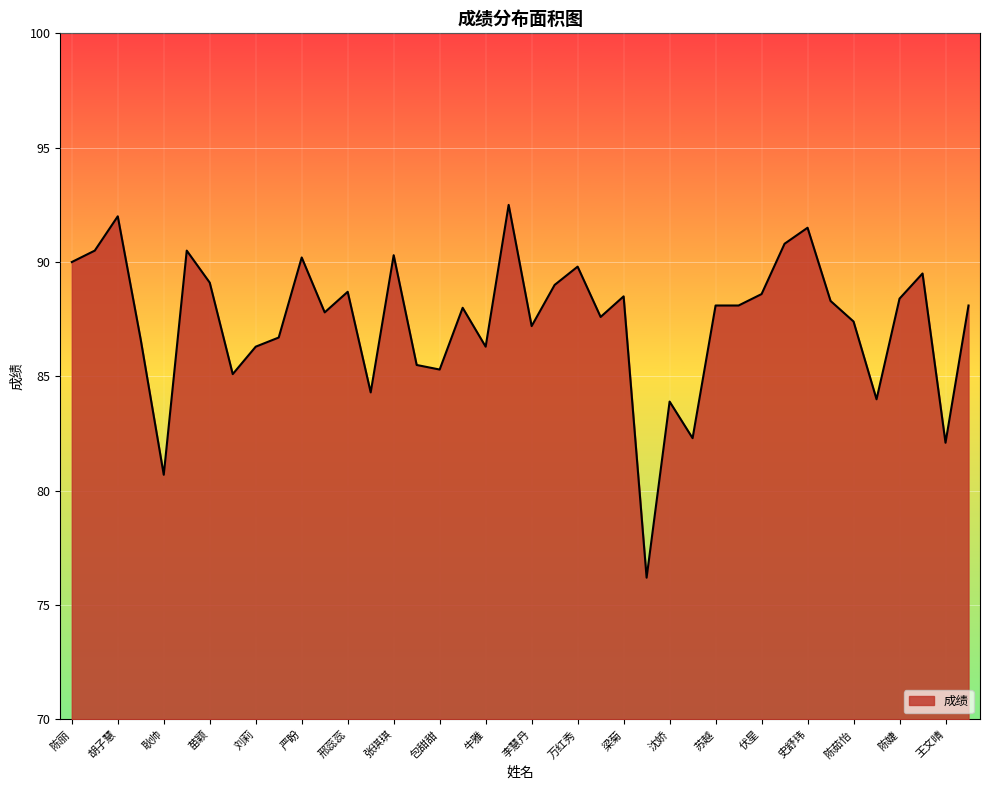

What is the minimum value shown in the chart?

76.2